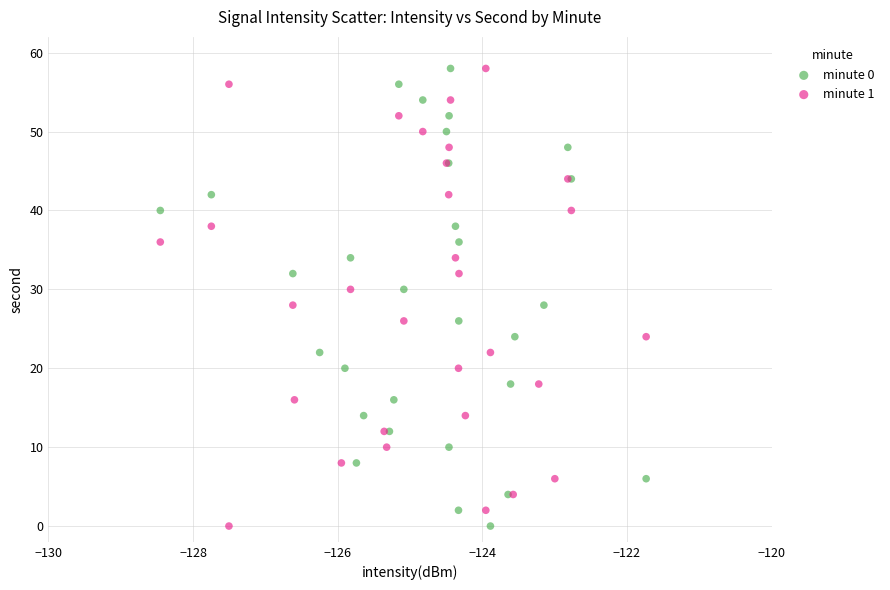

What are all the series names shown in the legend?

minute 0, minute 1